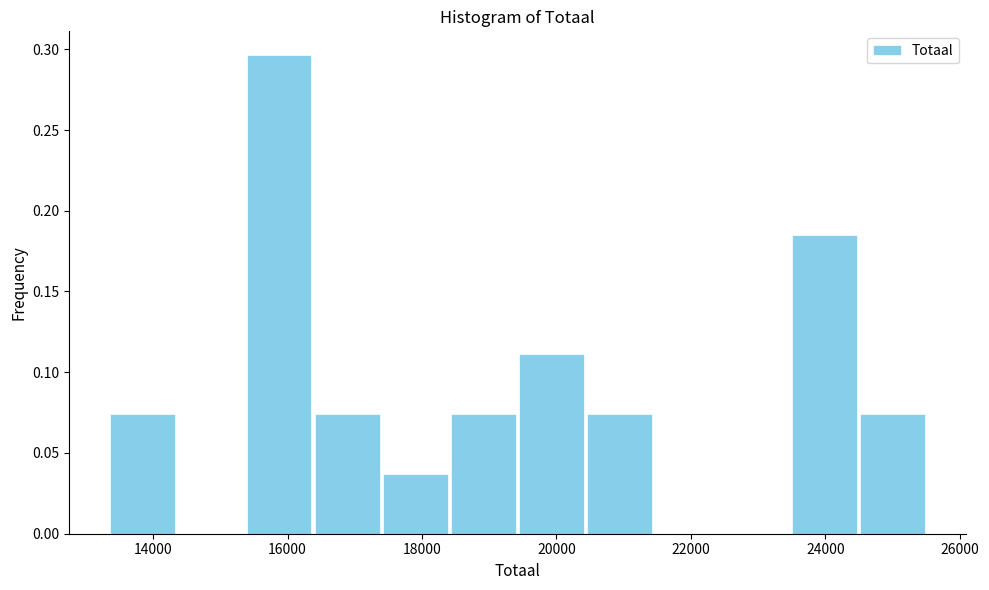

Reading left to right, list every bar in this chart as the range it spans on the x-axis followed by its height. Neither the bar edges nor the heights are printed on the chart, so give them approximately, as read against the axes.

13400 to 14400: 0.075
14400 to 15400: 0
15400 to 16400: 0.295
16400 to 17400: 0.075
17400 to 18400: 0.035
18400 to 19400: 0.075
19400 to 20400: 0.110
20400 to 21400: 0.075
21400 to 22400: 0
22400 to 23400: 0
23400 to 24400: 0.185
24400 to 25600: 0.075